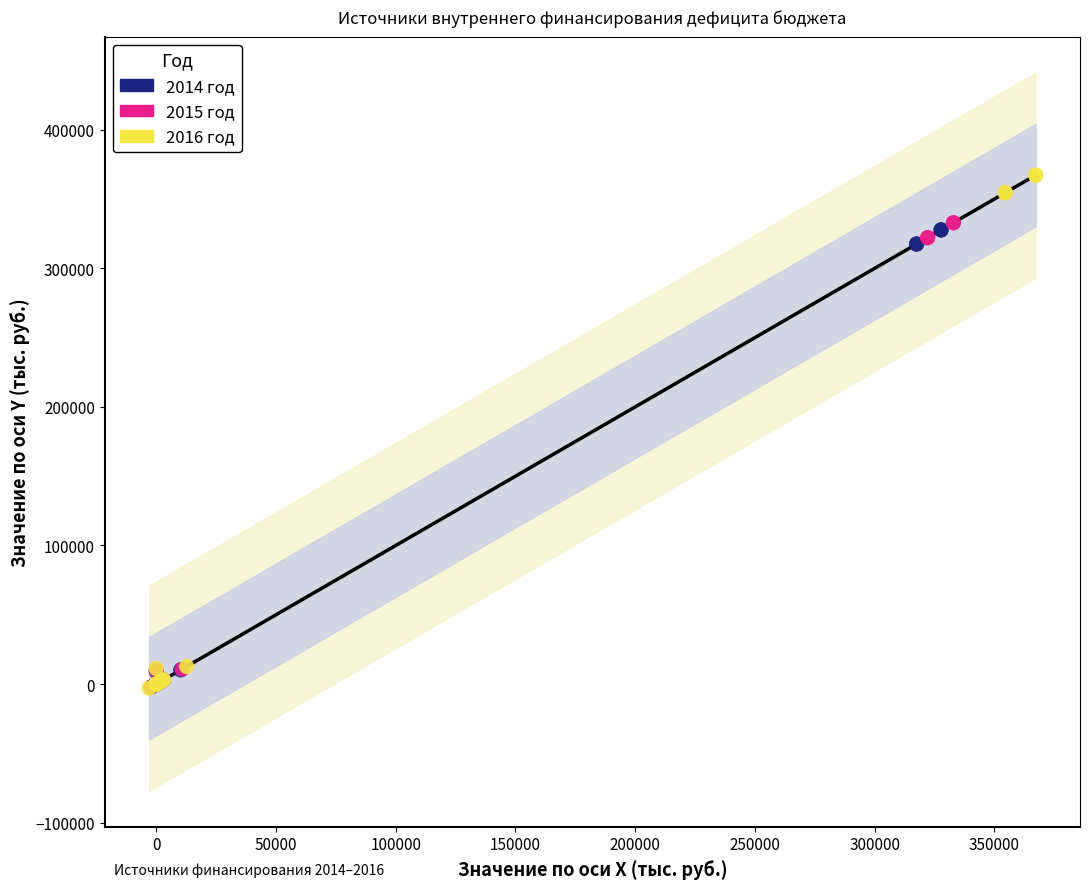

Which series has the widest spread of Y values?

2016 год